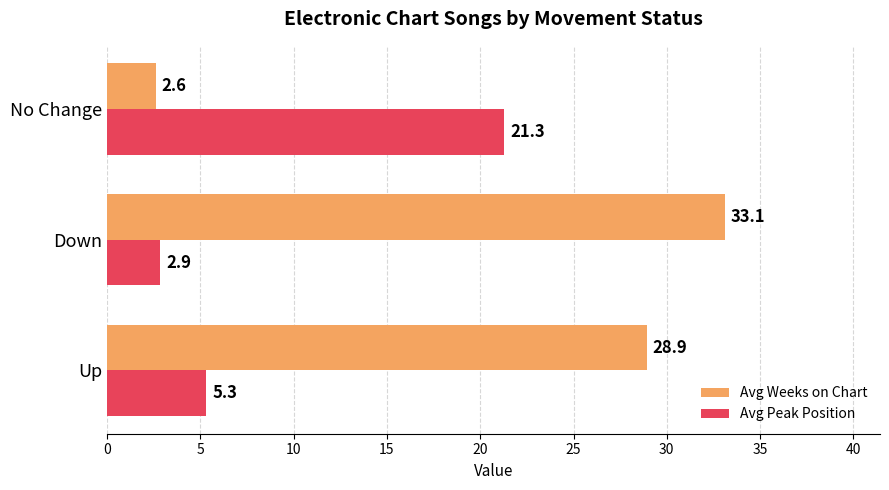

How many values in the Avg Weeks on Chart series are below 28?

1